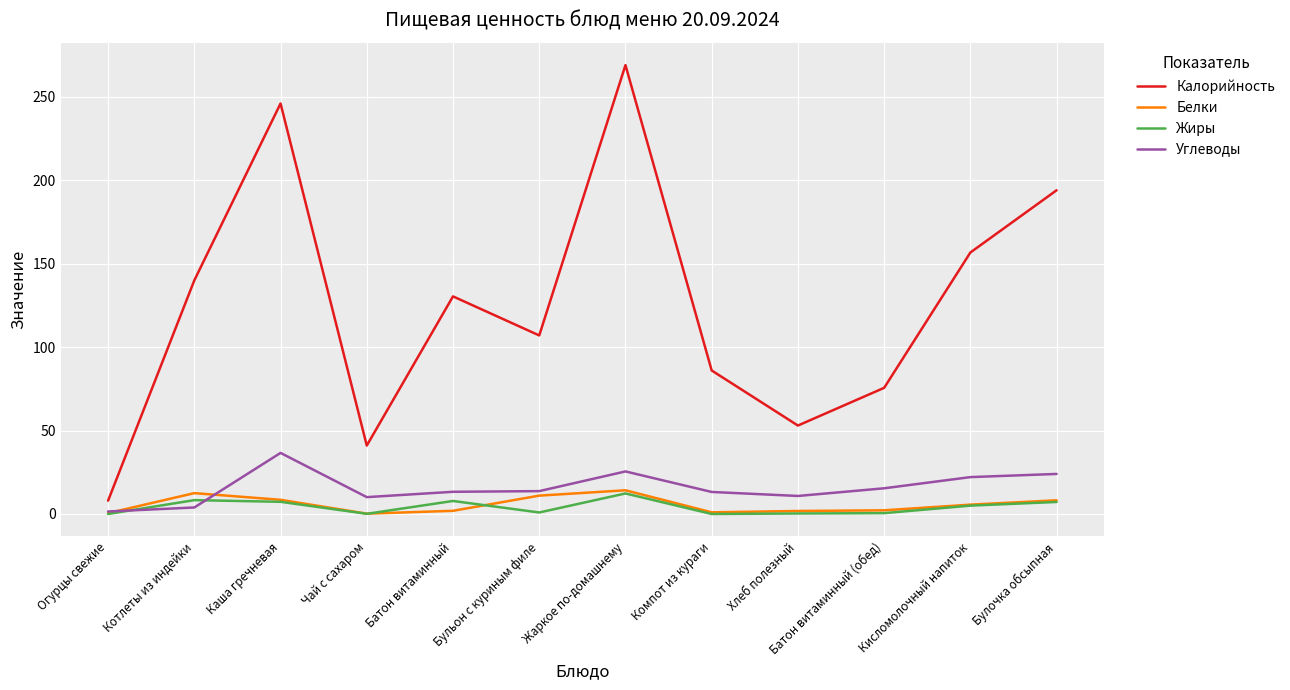

What position from the left is Котлеты из индейки?

2